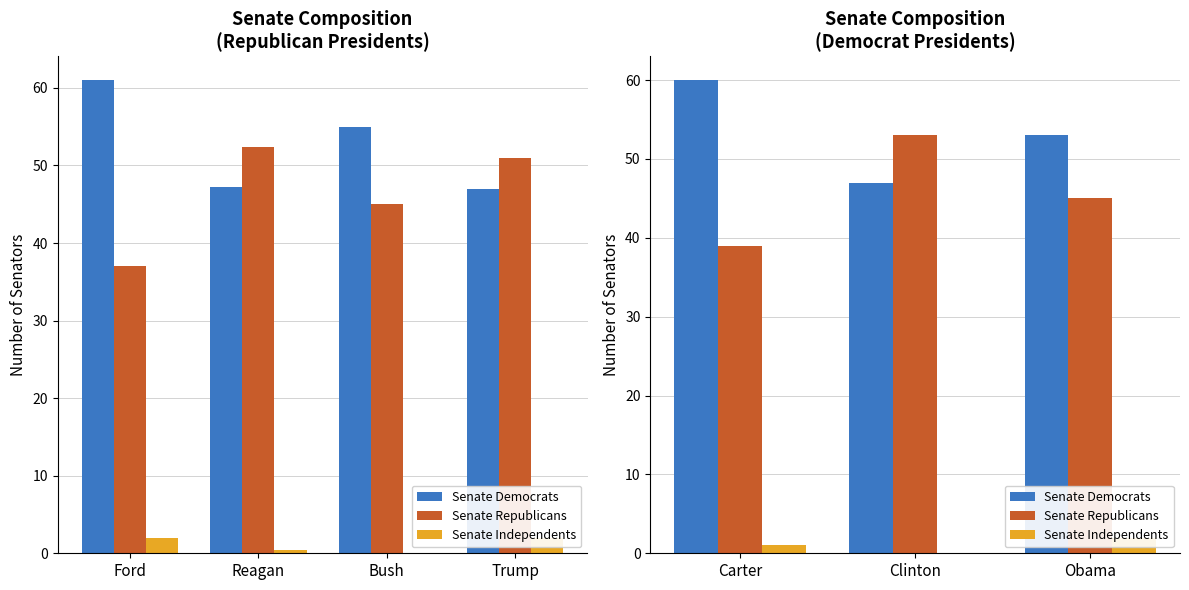

How many groups of bars are there?

3